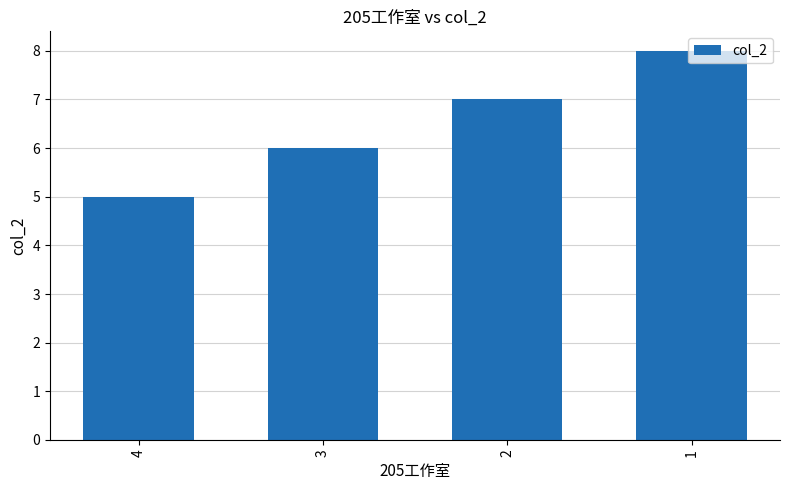

List the labels in order of value, smallest first.

4, 3, 2, 1